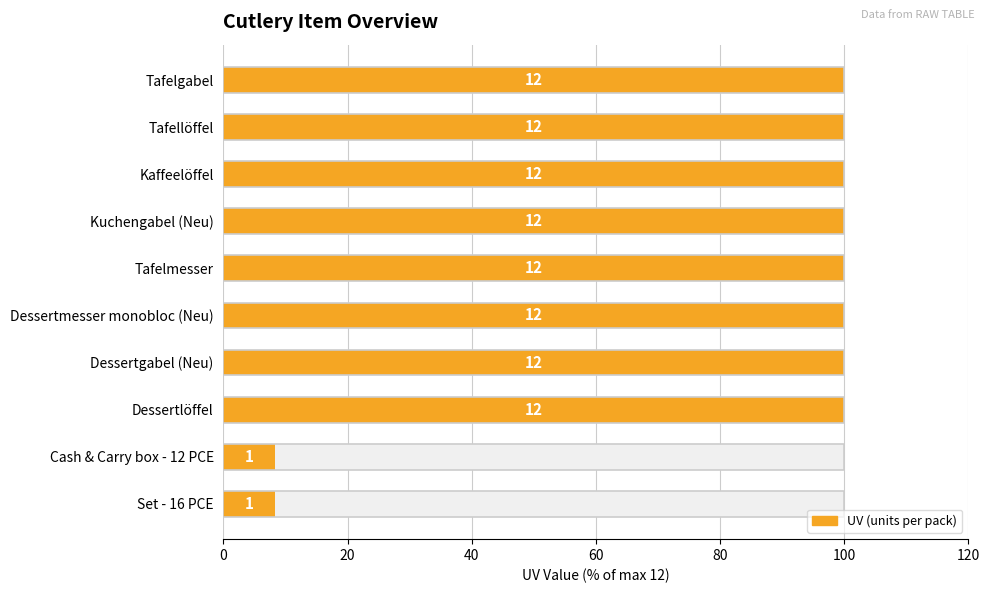

Reading left to right, transcribe all the data shown in this chart.

100.0	100.0	100.0	100.0	100.0	100.0	100.0	100.0	8.3	8.3